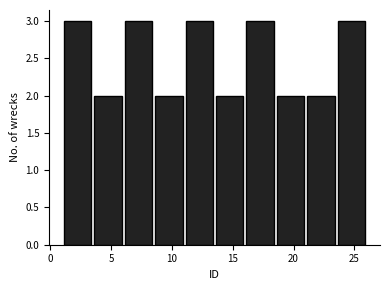

What is the height of the bar covering 1.0 to 3.5 on the x-axis? The values are not printed on the chart, so give them approximately, as read against the axis.

3